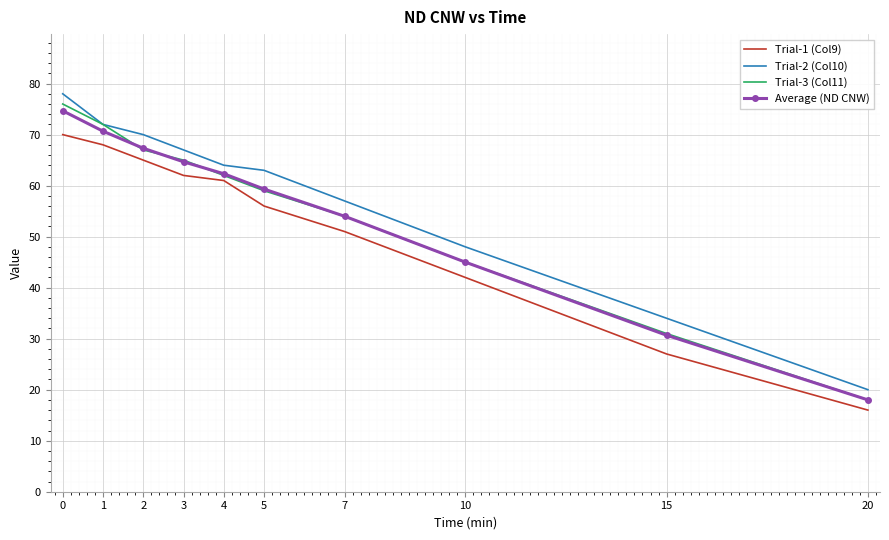

What is the spread (max minus min) of values at 0?

8.0